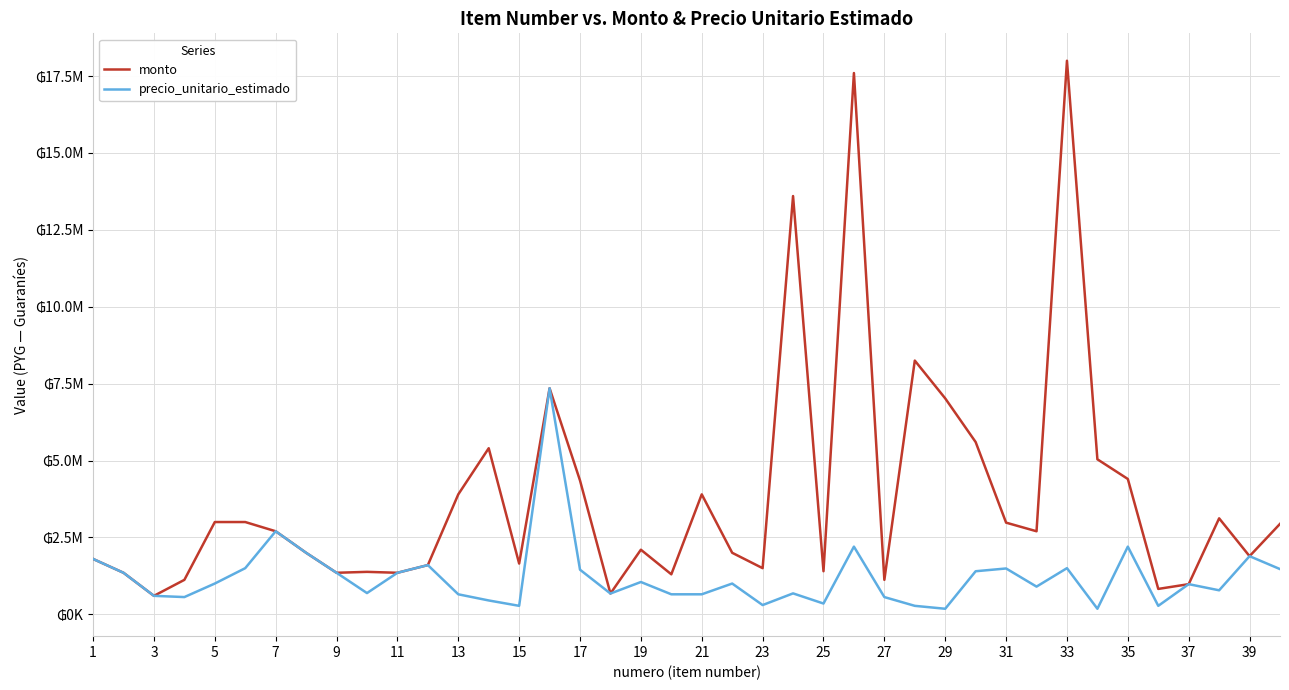

List the series in order of their overall mean, highest first.

monto, precio_unitario_estimado